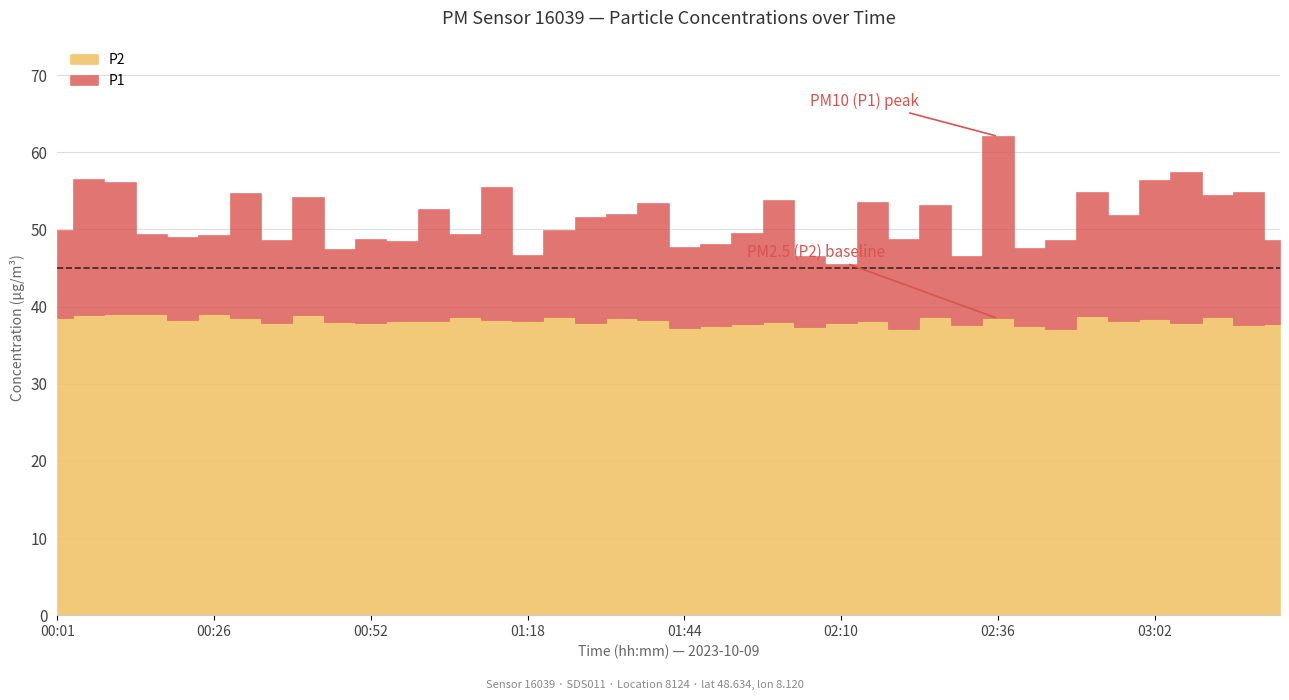

What is the difference between the second highest and minimum values in the P1 series?

11.9